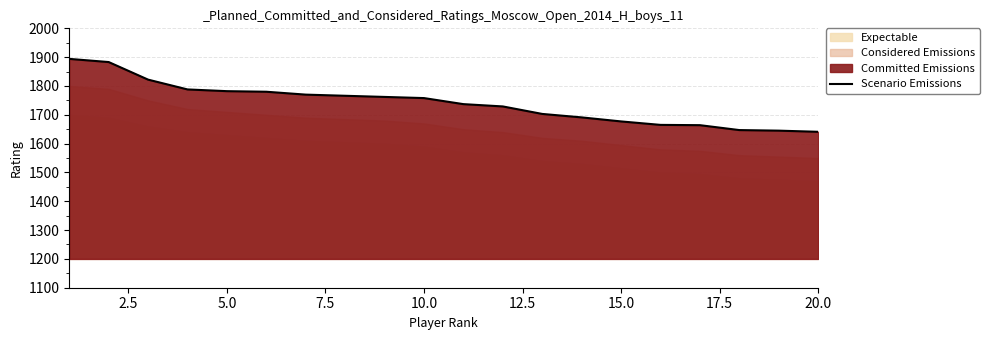

What is the maximum value for Scenario Emissions?

1894